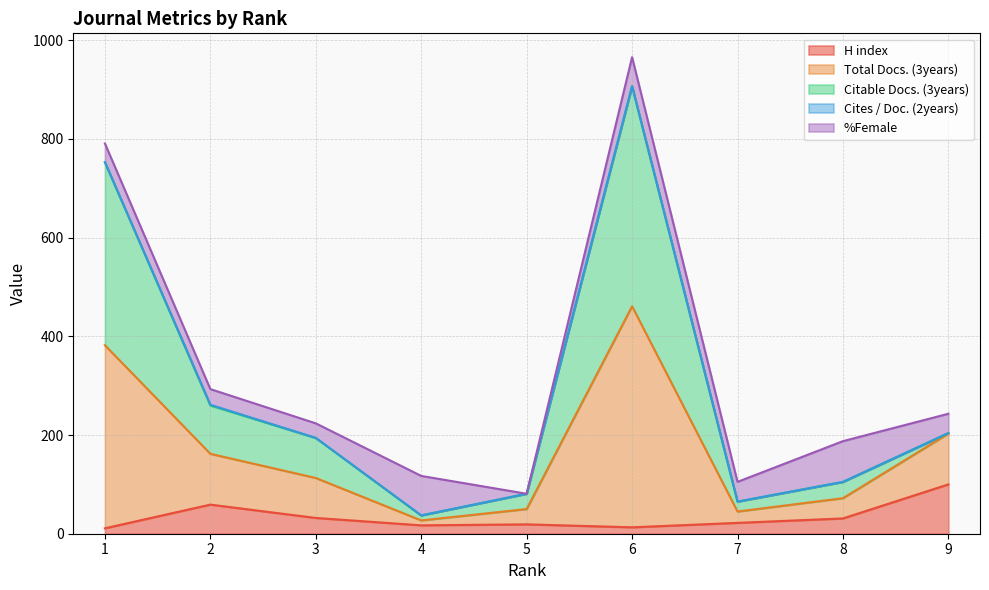

Is it true that Total Docs. (3years) equals 1493.3 at 6?

False